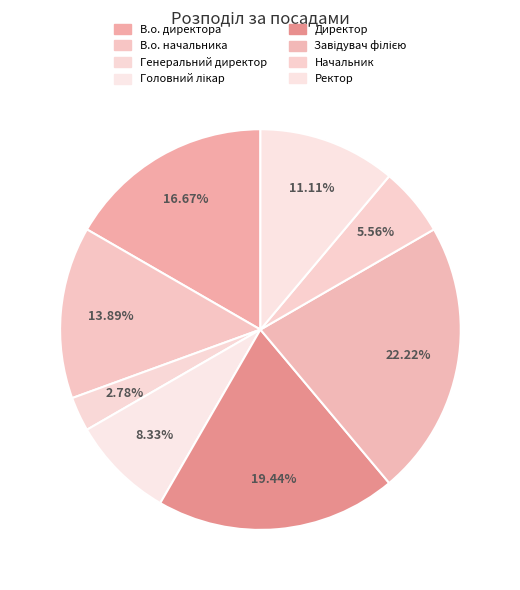

To the nearest percent, what is the average slice percentage?

12%